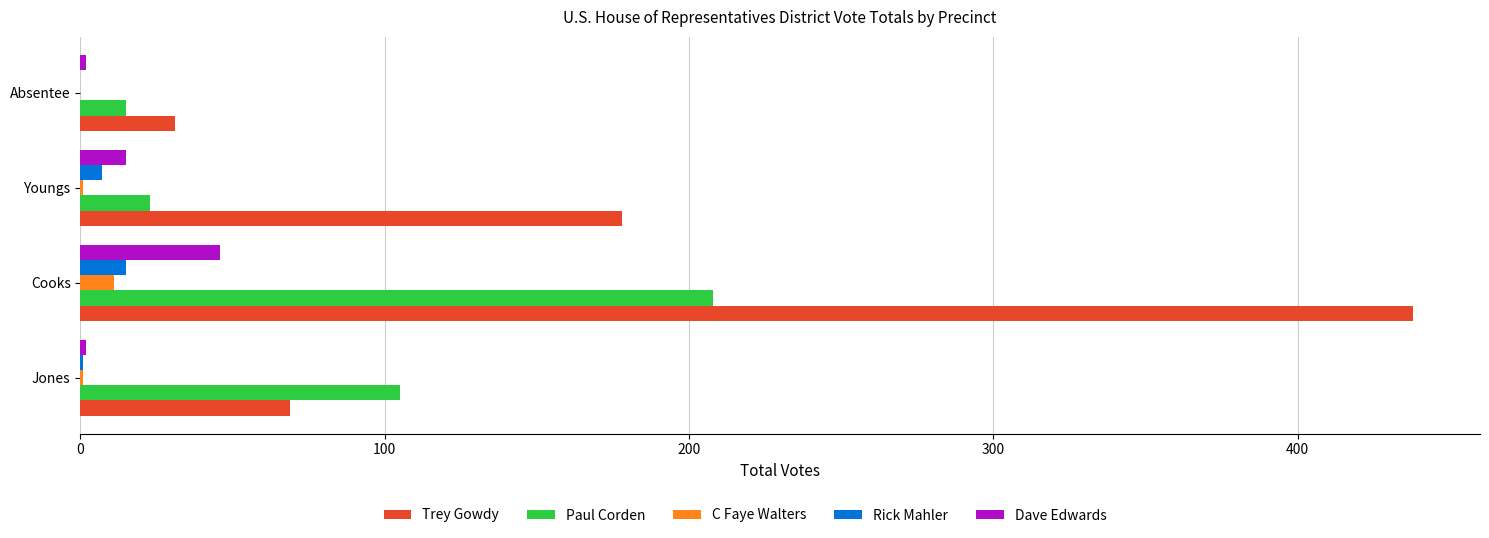

At which label is Trey Gowdy closest to 234?

Youngs